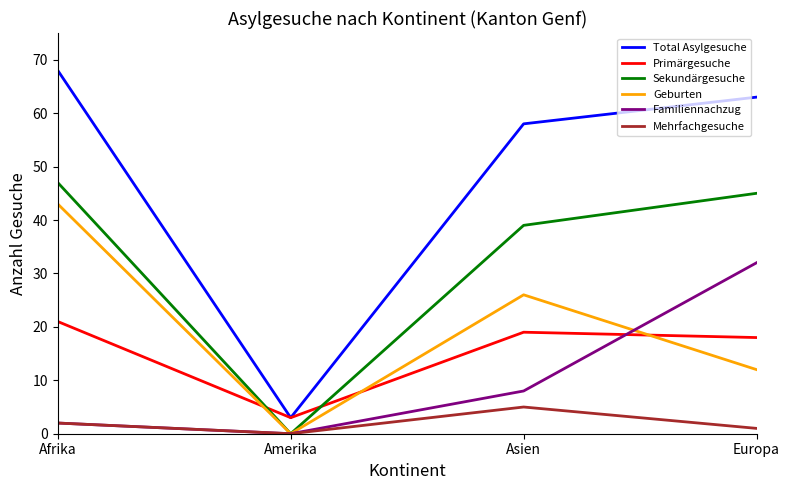

Count the Geburten values in the range 12 to 43.

3